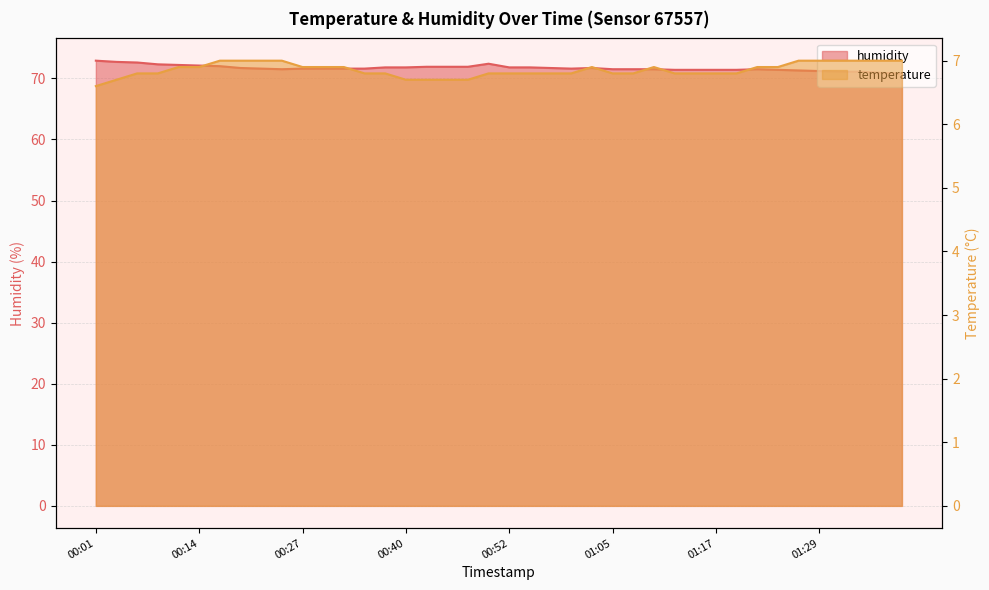

Which series has the widest spread of values?

humidity